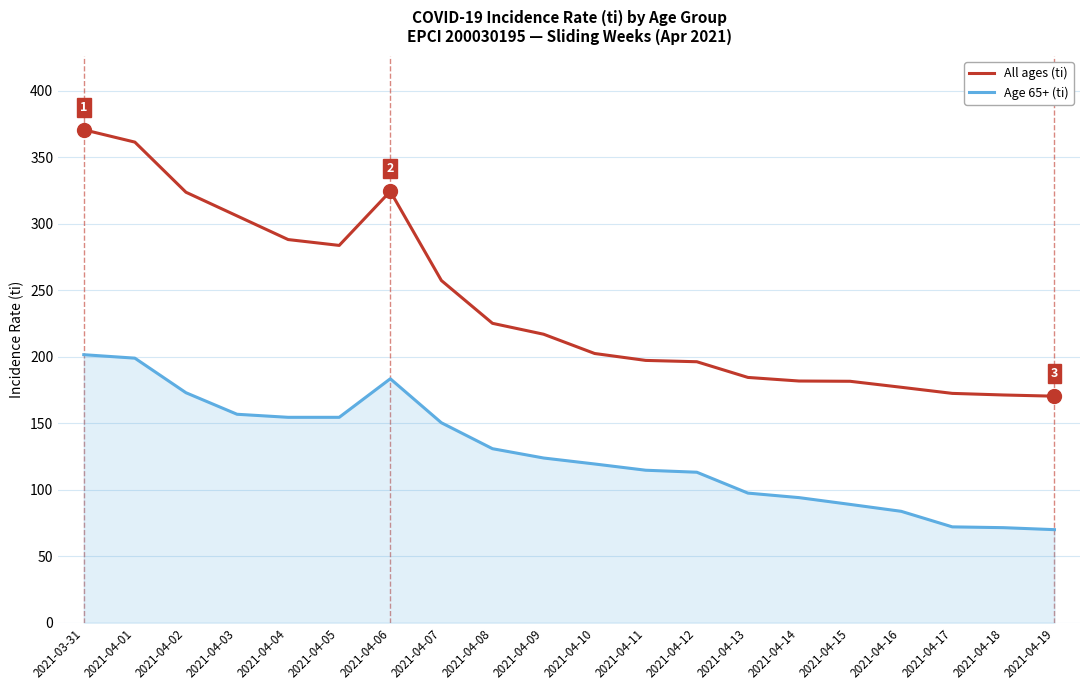

How many values in the Age 65+ (ti) series are below 123?

10